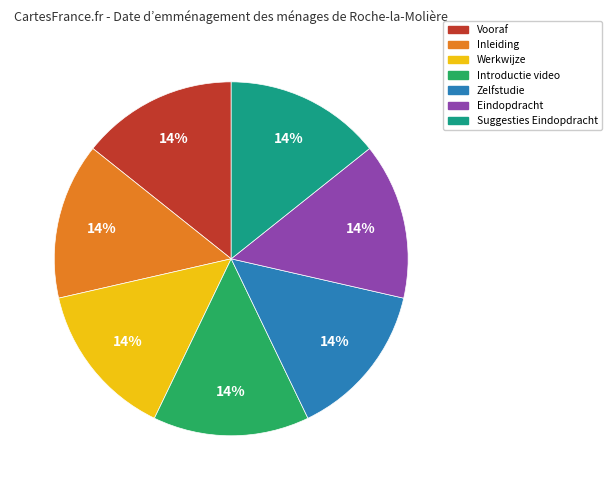

To the nearest percent, what is the combined percentage of Introductie video and Inleiding?

29%